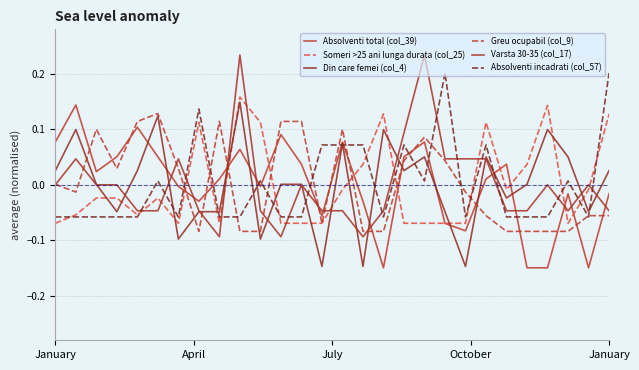

What is the difference between the second highest and second lowest values in the Absolventi incadrati (col_57) series?

0.3